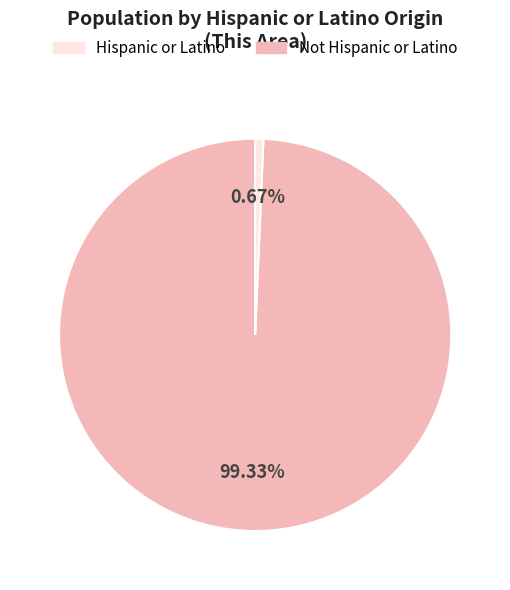

Is there a majority slice in this chart?

Yes